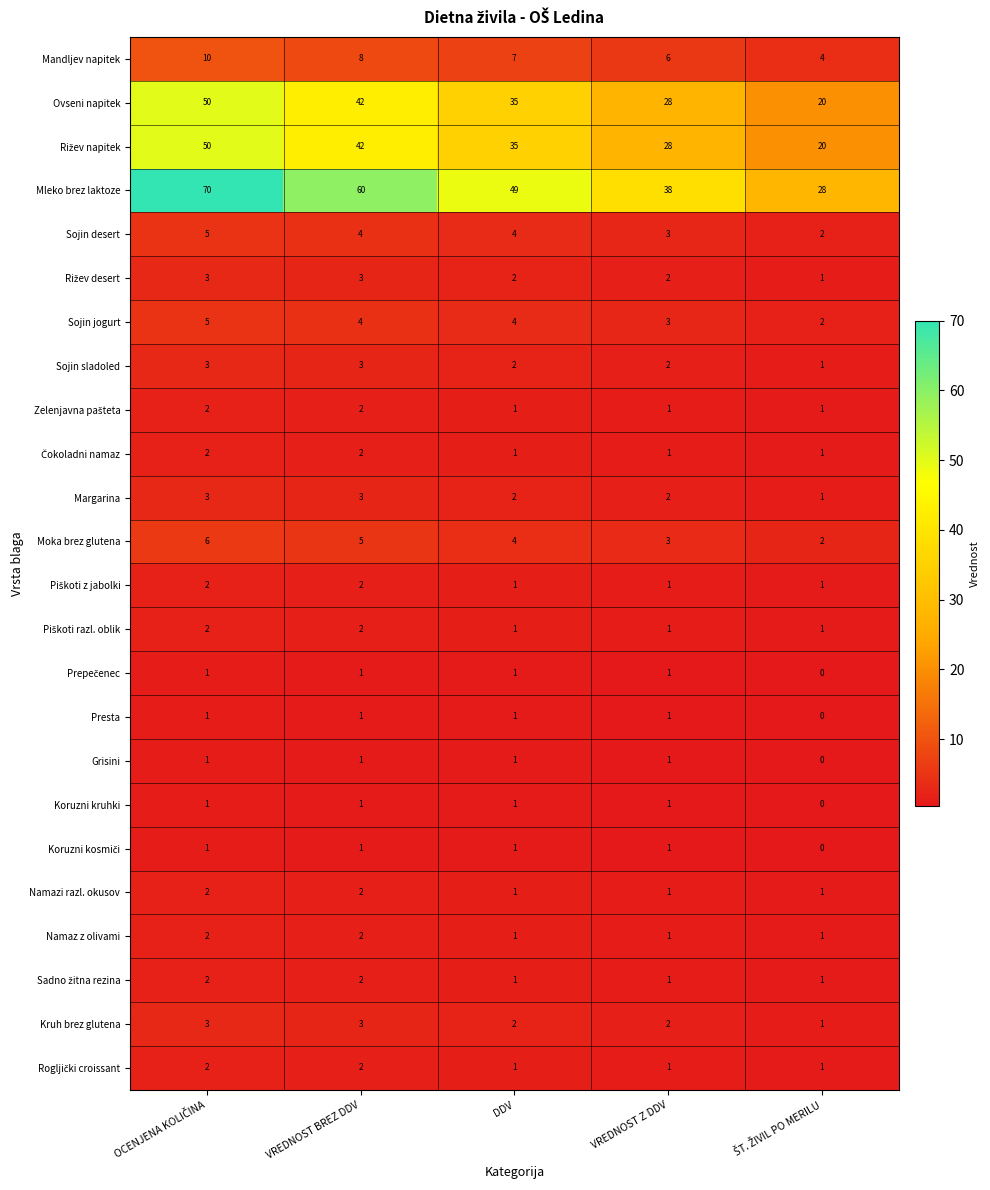

Which series has the largest total across all categories?

Mleko brez laktoze